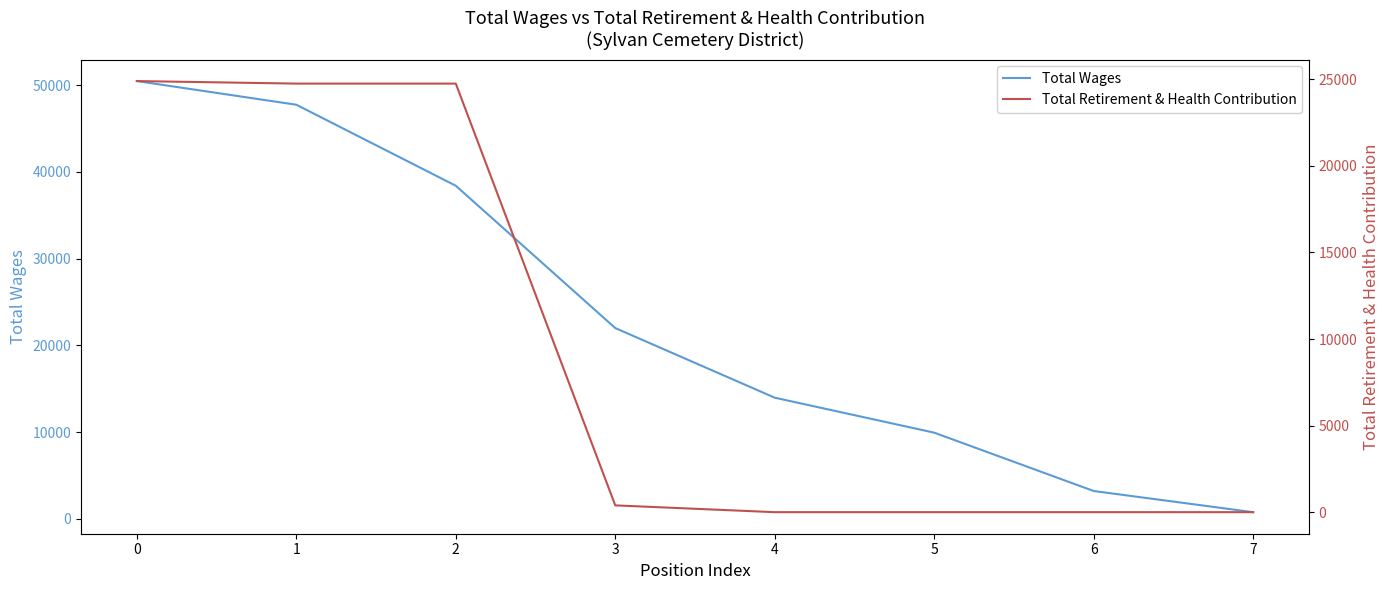

List the series in order of their overall mean, lowest first.

Total Retirement & Health Contribution, Total Wages